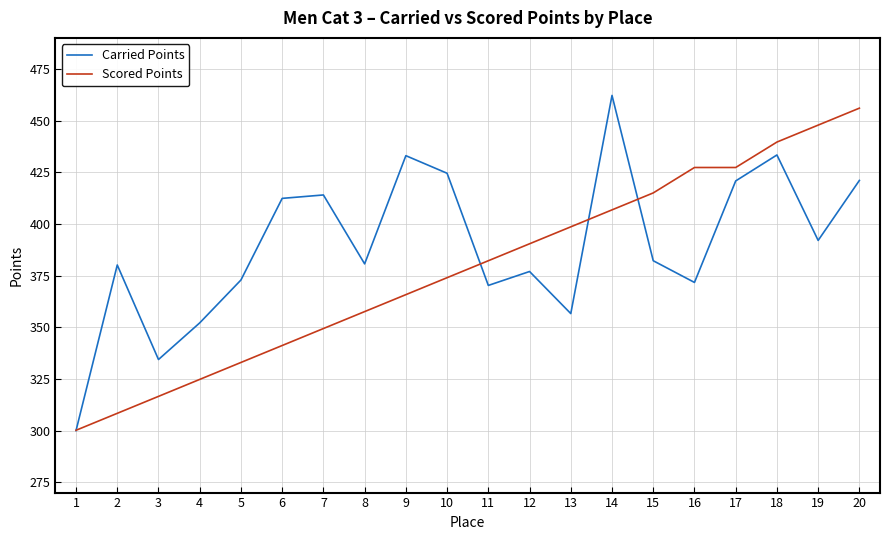

Which series ends up on top after the final intersection of Scored Points and Carried Points?

Scored Points